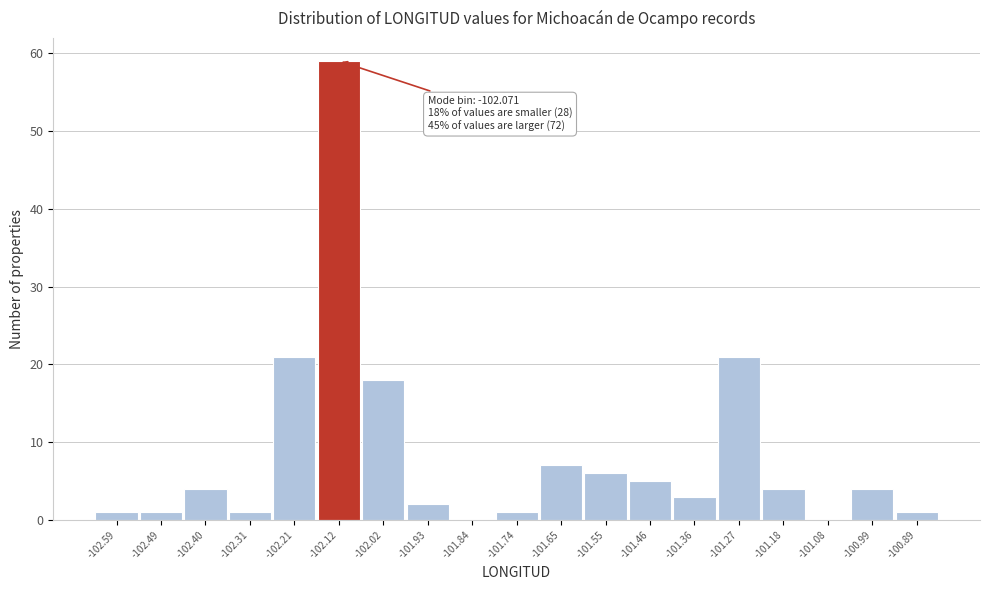

Reading left to right, extract all data points from this chart.

-102.59=1	-102.49=1	-102.40=4	-102.31=1	-102.21=21	-102.12=59	-102.02=18	-101.93=2	-101.84=0	-101.74=1	-101.65=7	-101.55=6	-101.46=5	-101.36=3	-101.27=21	-101.18=4	-101.08=0	-100.99=4	-100.89=1